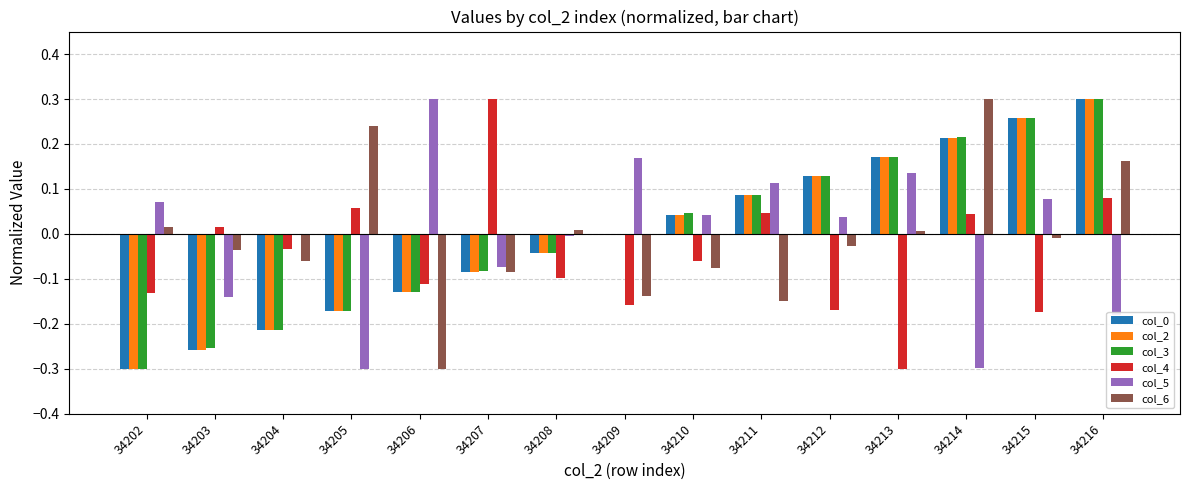

How many groups of bars are there?

15